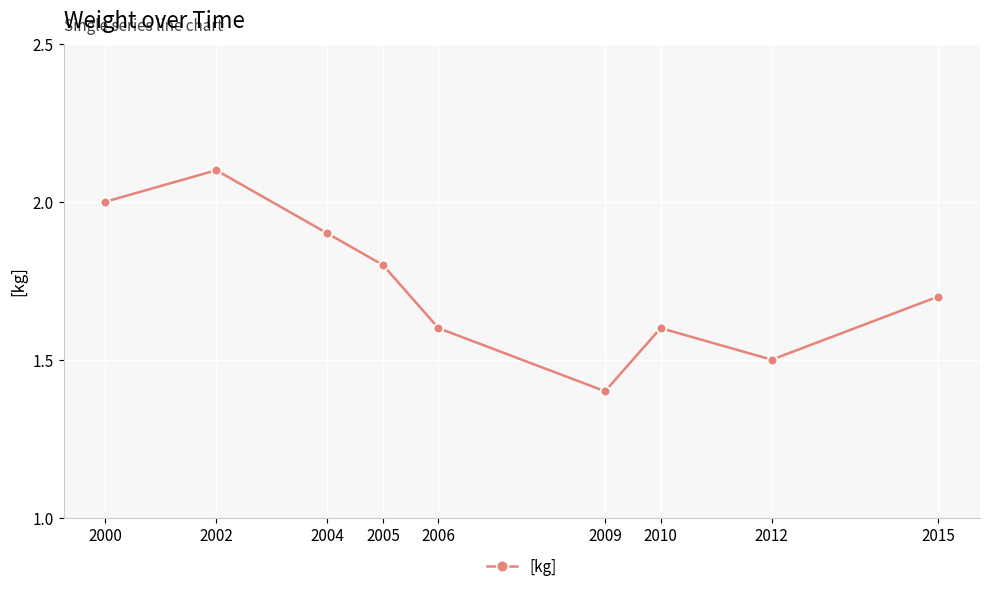

What is the difference between the values at 2005 and 2009?

0.4